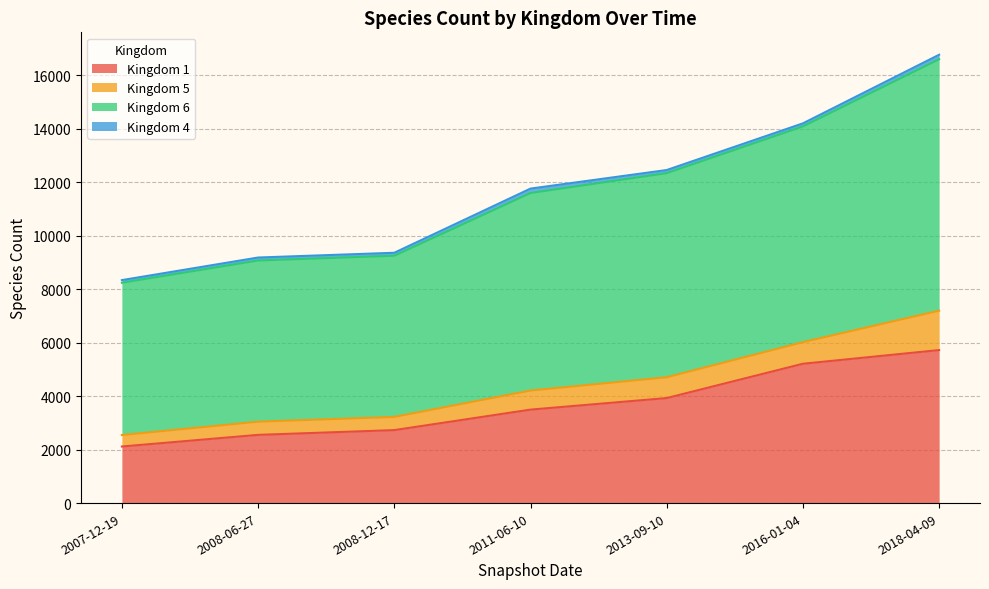

What position from the right is 2011-06-10?

4